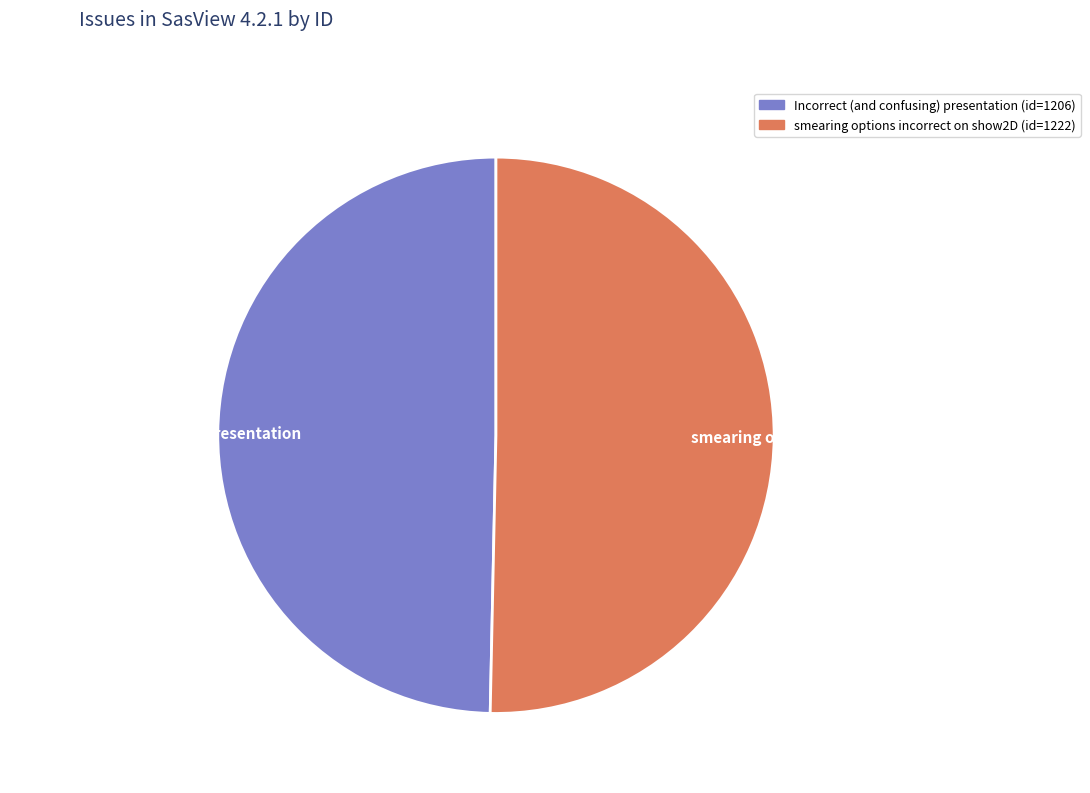

Which slice represents more than half of the pie?

smearing options incorrect on show2D